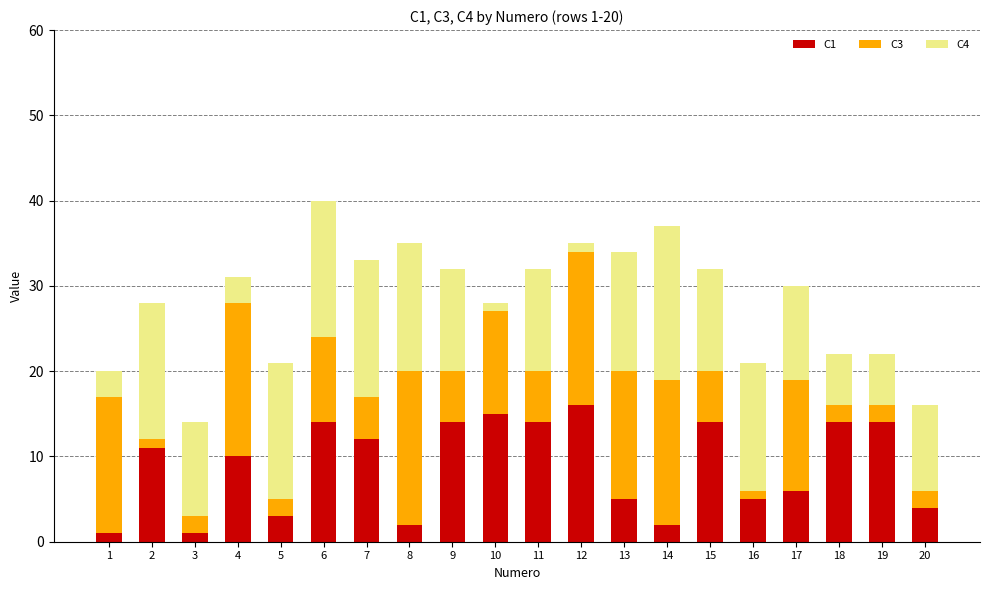

True or false: C1 has a value of 14 at 9.

True